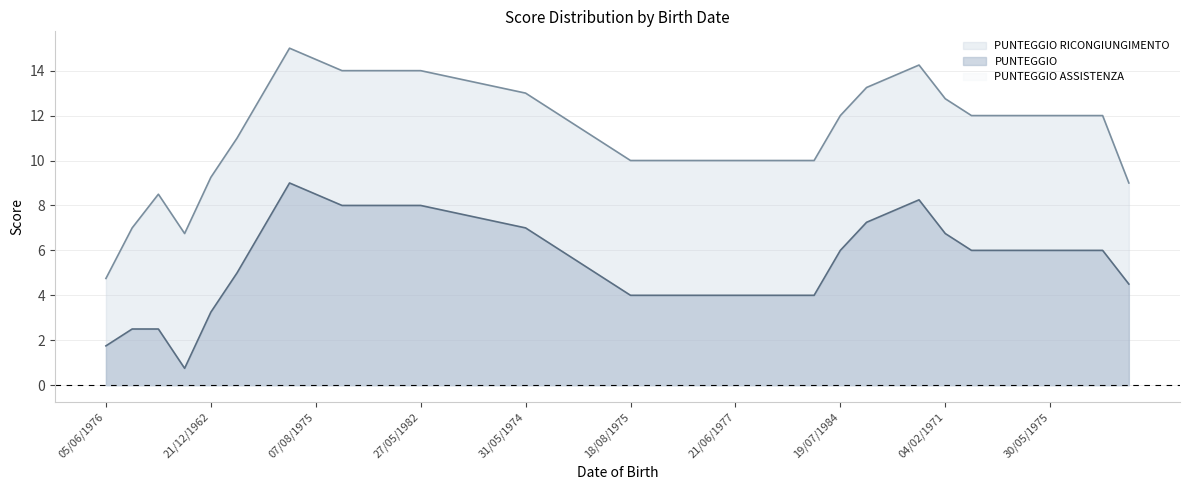

What is the value of the PUNTEGGIO point at the 20th from the left?

4